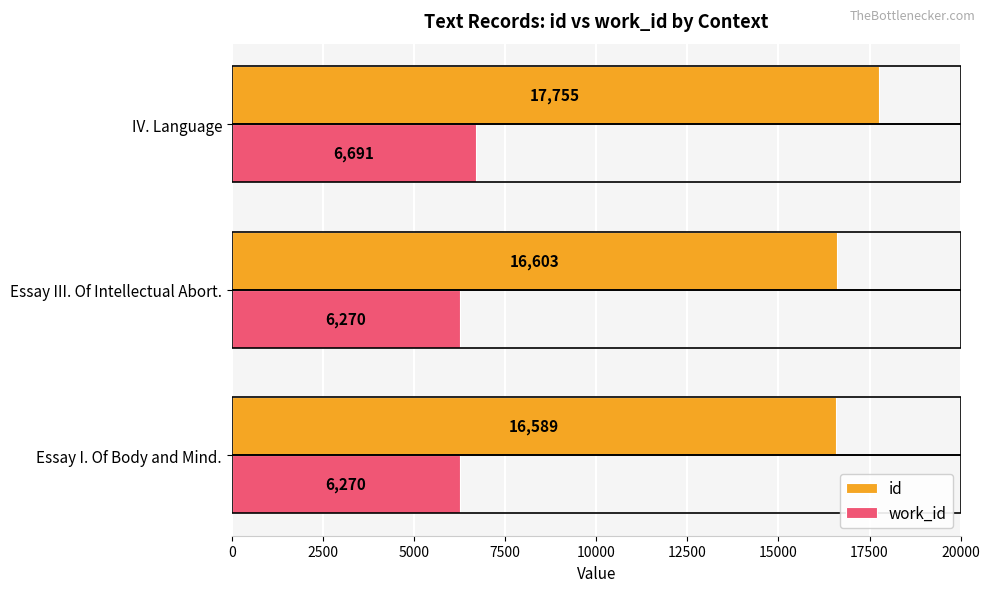

Rank the categories by id value from highest to lowest.

IV. Language, Essay III. Of Intellectual Abort., Essay I. Of Body and Mind.